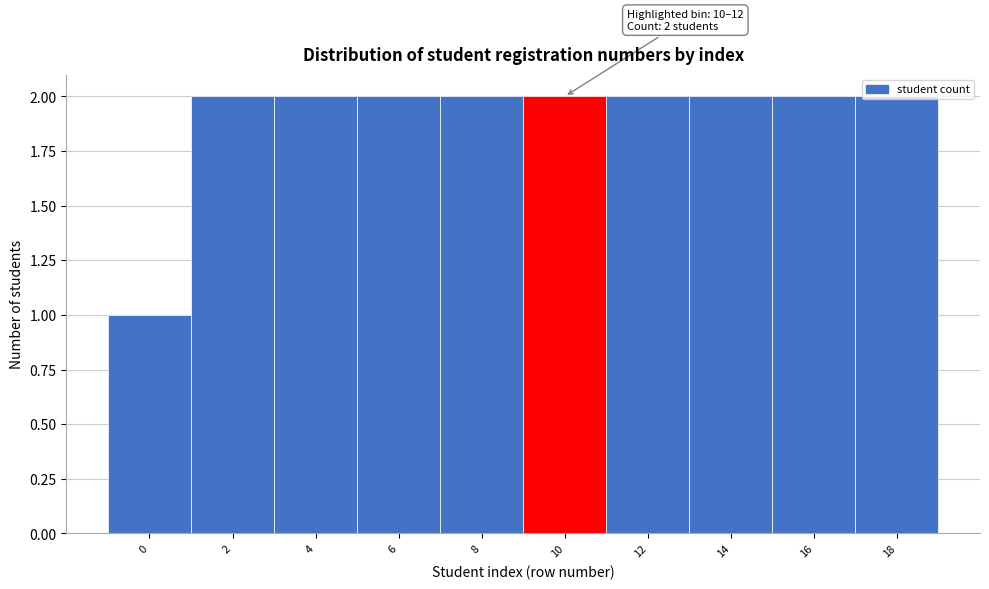

Is it true that the value at 14 is 2?

True